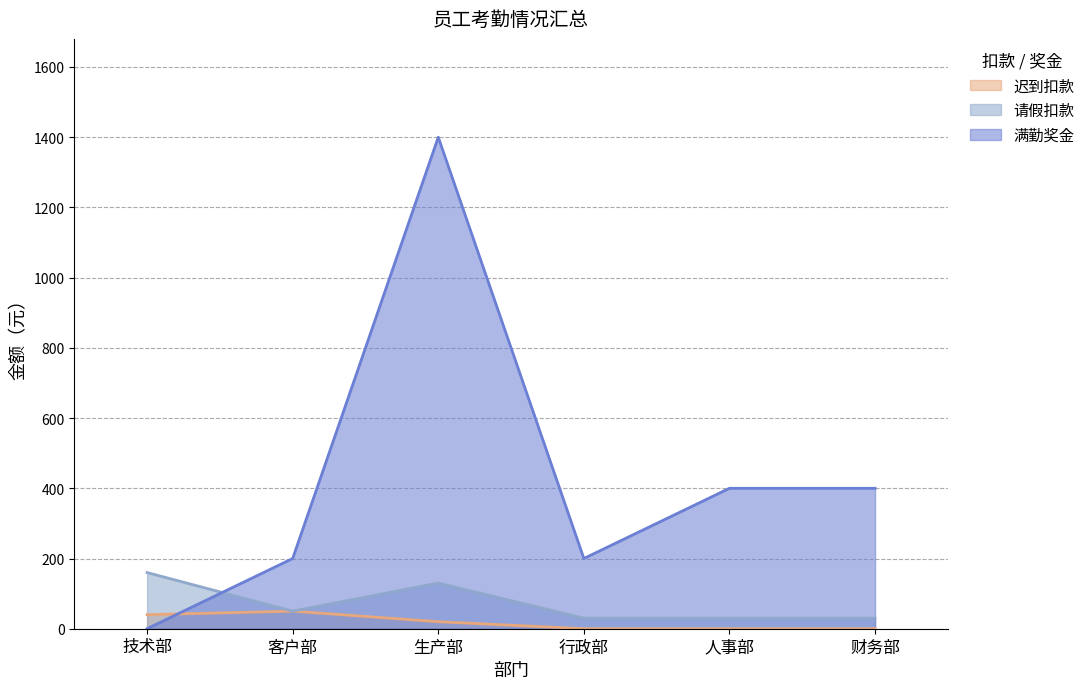

Which label corresponds to the largest value in the chart?

生产部